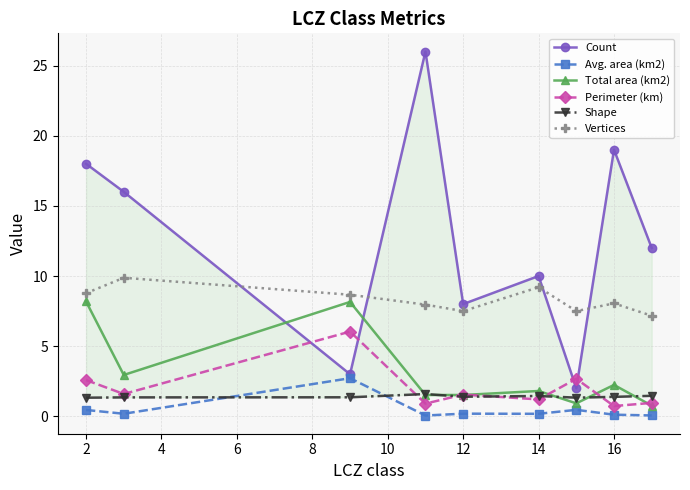

Is the value of Perimeter (km) at 16 greater than the value of Vertices at 14?

No